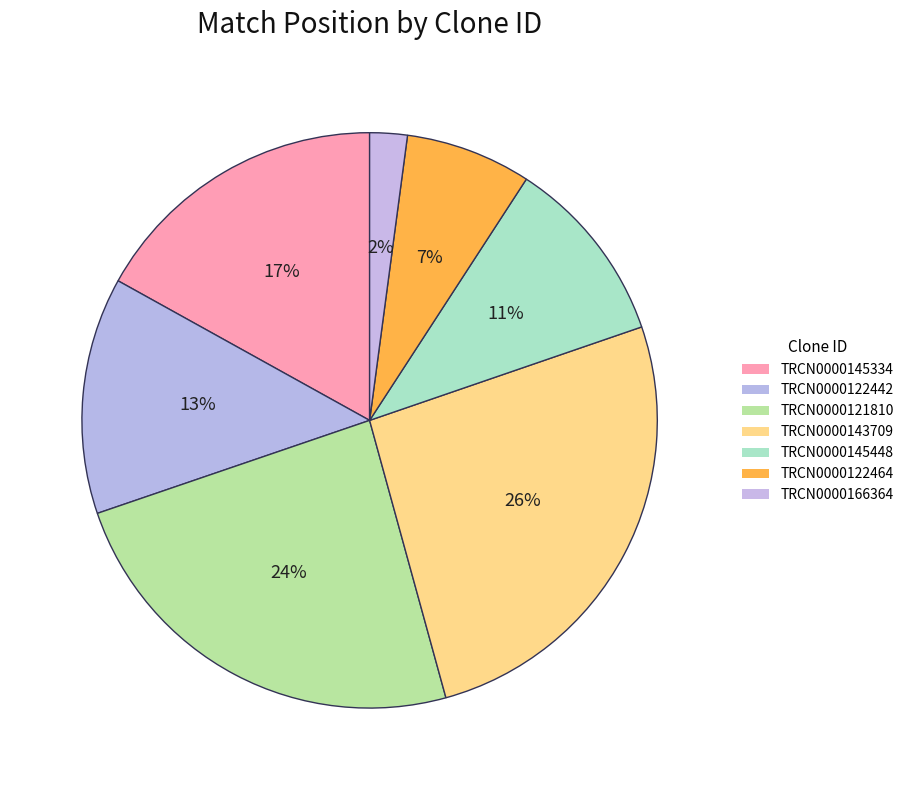

To the nearest percent, what is the difference between the TRCN0000145448 and TRCN0000121810 slice percentages?

13%